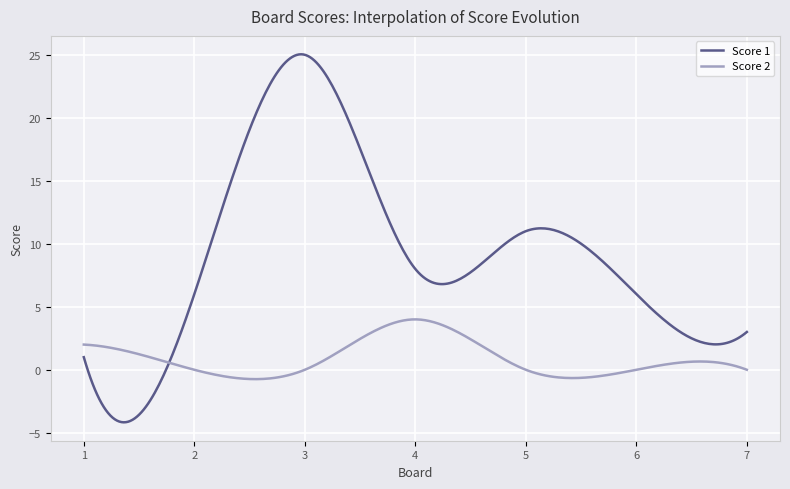

How many lines are shown in the chart?

2